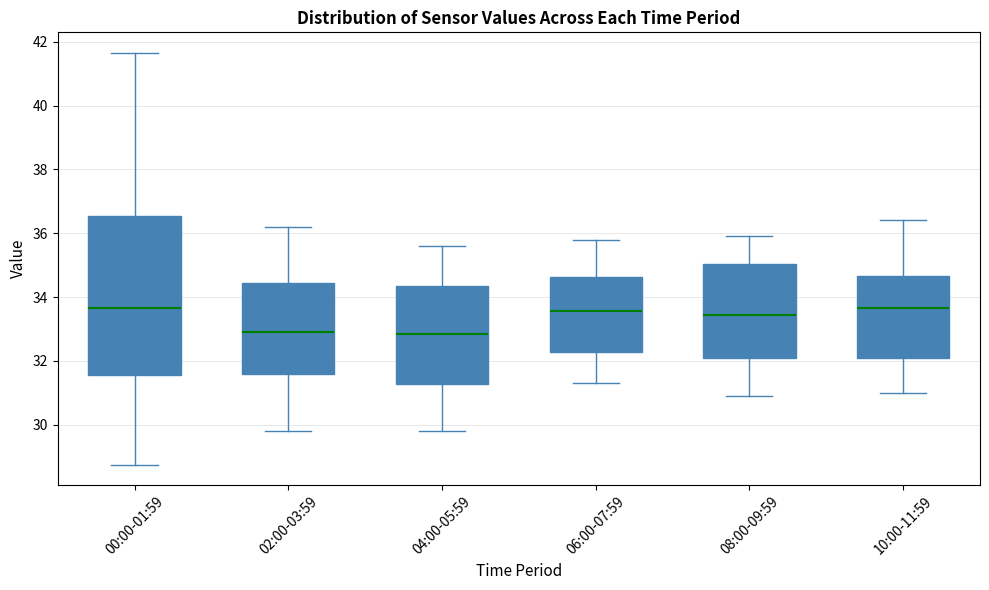

Reading left to right, read every box against the y-axis: the position of its median line, the range the box covers, and the ends of its whiskers. The values are not printed on the chart, so give them approximately, as read against the axis.

00:00-01:59: median 33.6, box 31.6 to 36.6, whiskers 28.8 to 41.6
02:00-03:59: median 33.0, box 31.6 to 34.4, whiskers 29.8 to 36.2
04:00-05:59: median 32.8, box 31.2 to 34.4, whiskers 29.8 to 35.6
06:00-07:59: median 33.6, box 32.2 to 34.6, whiskers 31.4 to 35.8
08:00-09:59: median 33.4, box 32.0 to 35.0, whiskers 31.0 to 36.0
10:00-11:59: median 33.6, box 32.0 to 34.6, whiskers 31.0 to 36.4